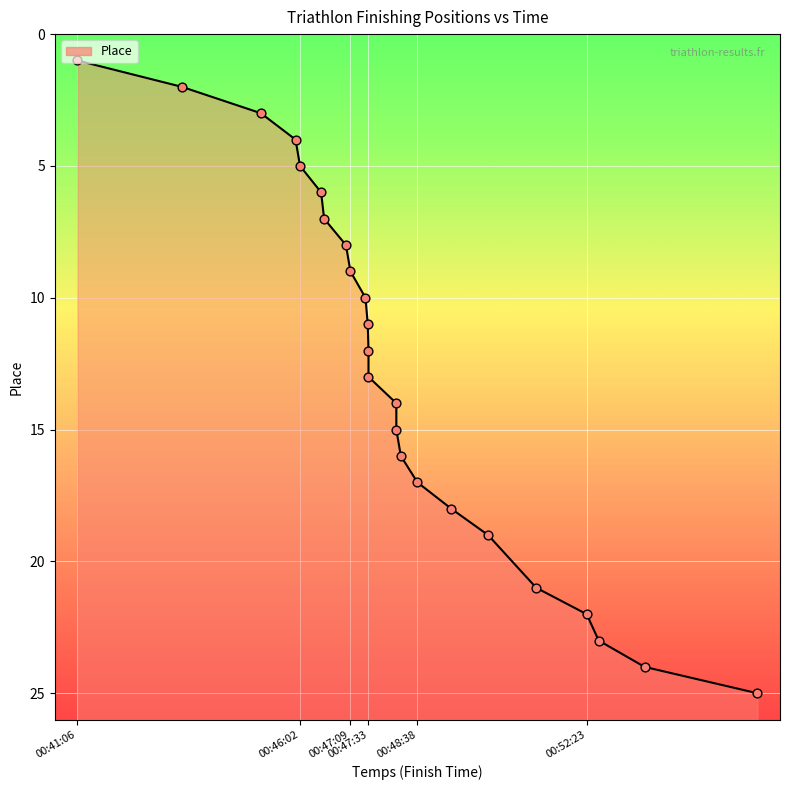

What is the change in value from 00:47:09 to 00:52:39?

+14